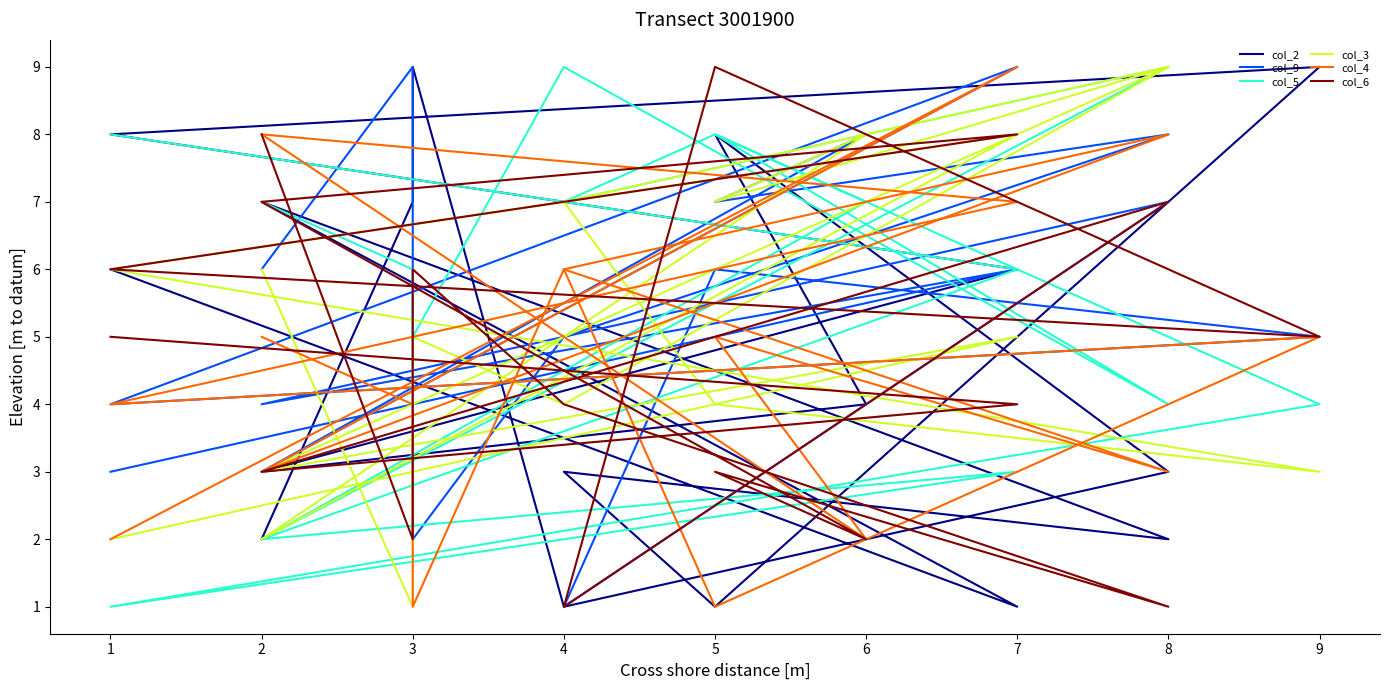

Where does the col_9 series first go above 6?

8